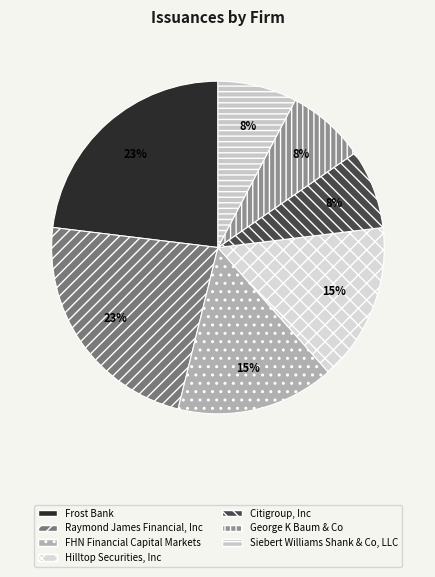

How many segments does this pie chart have?

7